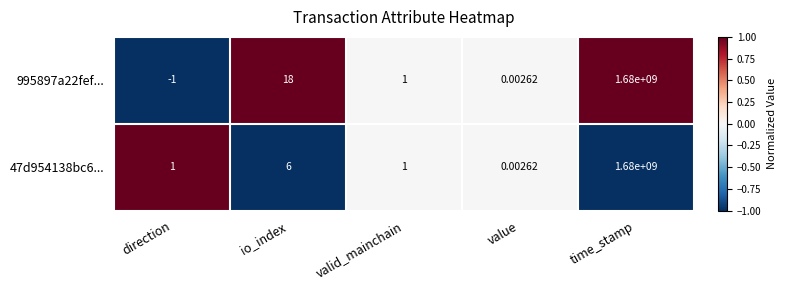

Rank the categories by 995897a22fef... value from lowest to highest.

direction, value, valid_mainchain, io_index, time_stamp